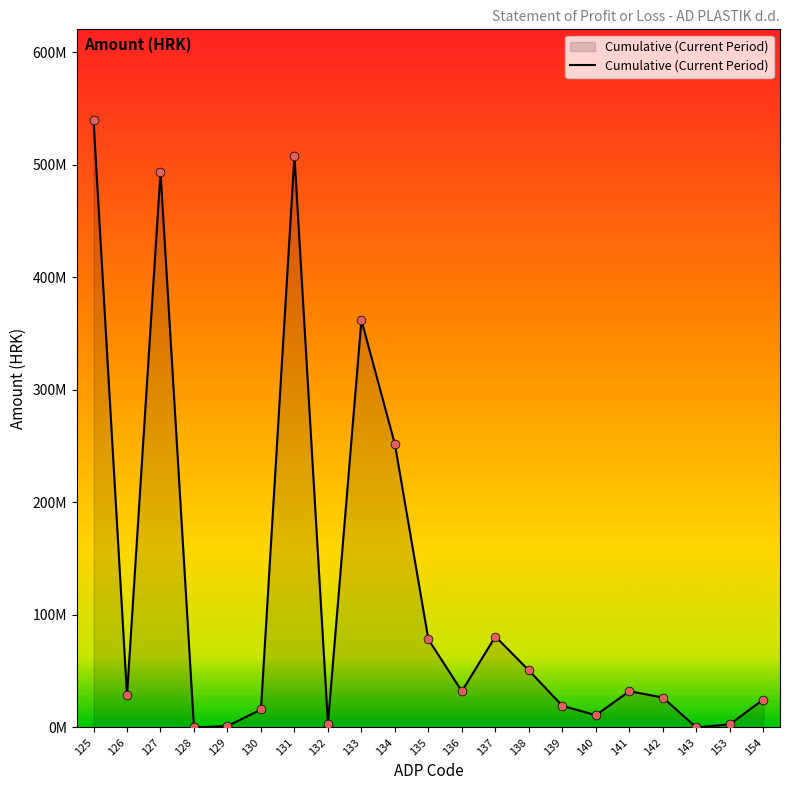

What is the change in value from 138 to 141?

-18454449